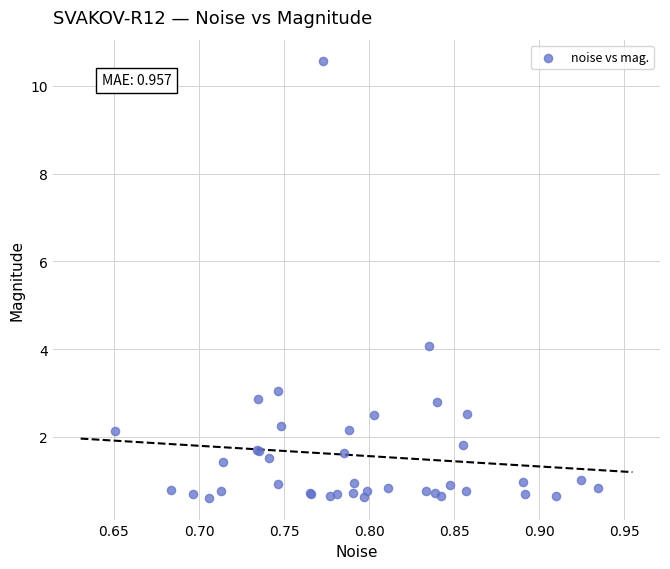

What Y value in the scatter plot is closest to 5?

4.1